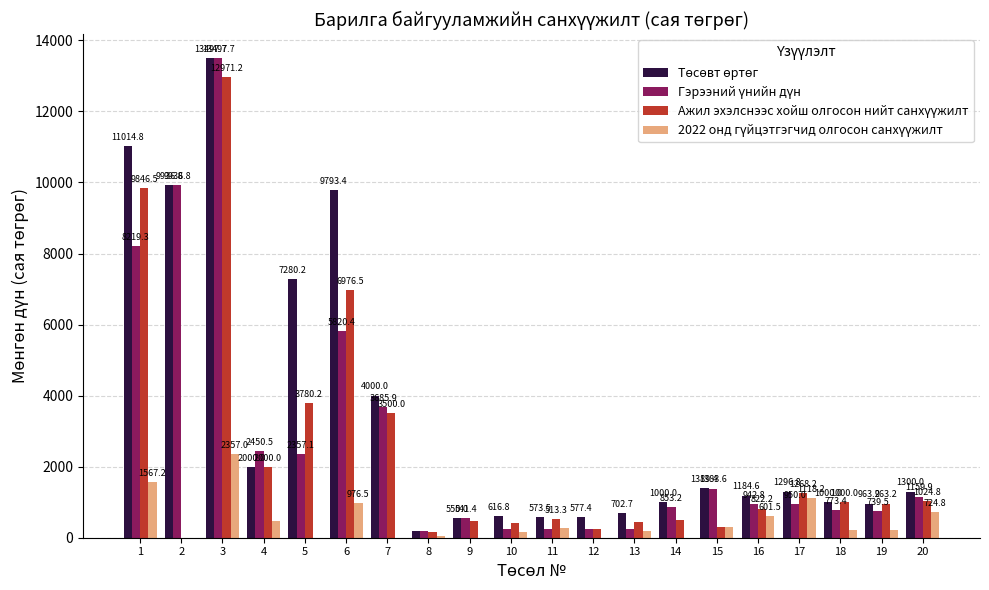

At which category is the sum across all series the highest?

3